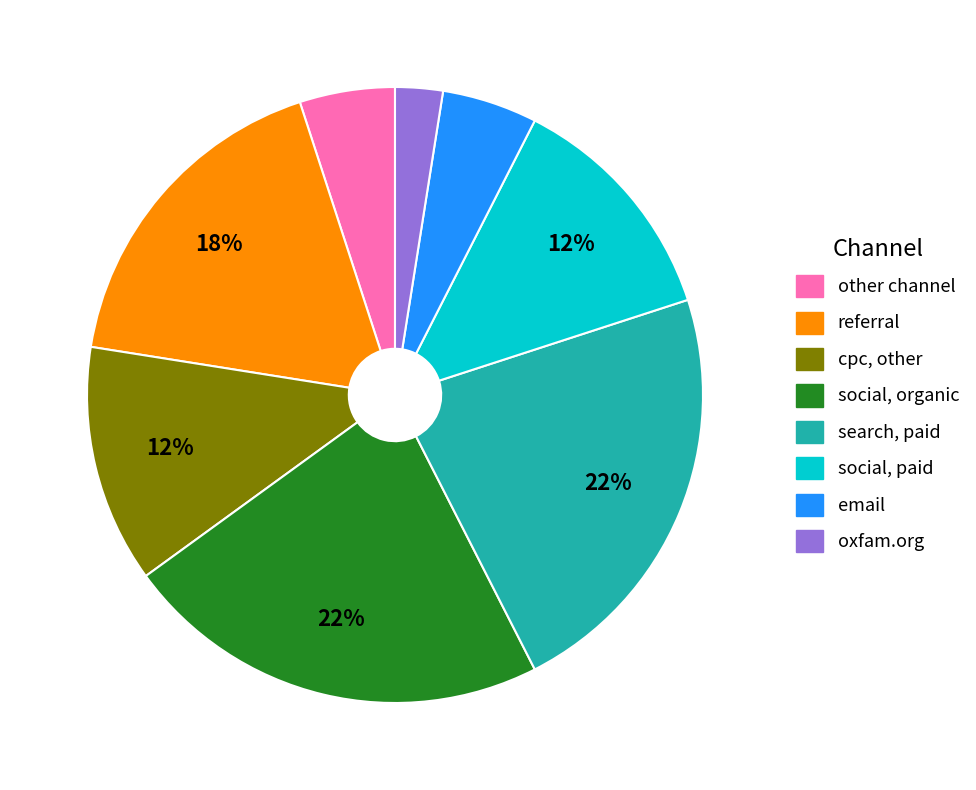

To the nearest percent, what is the average slice percentage?

12%